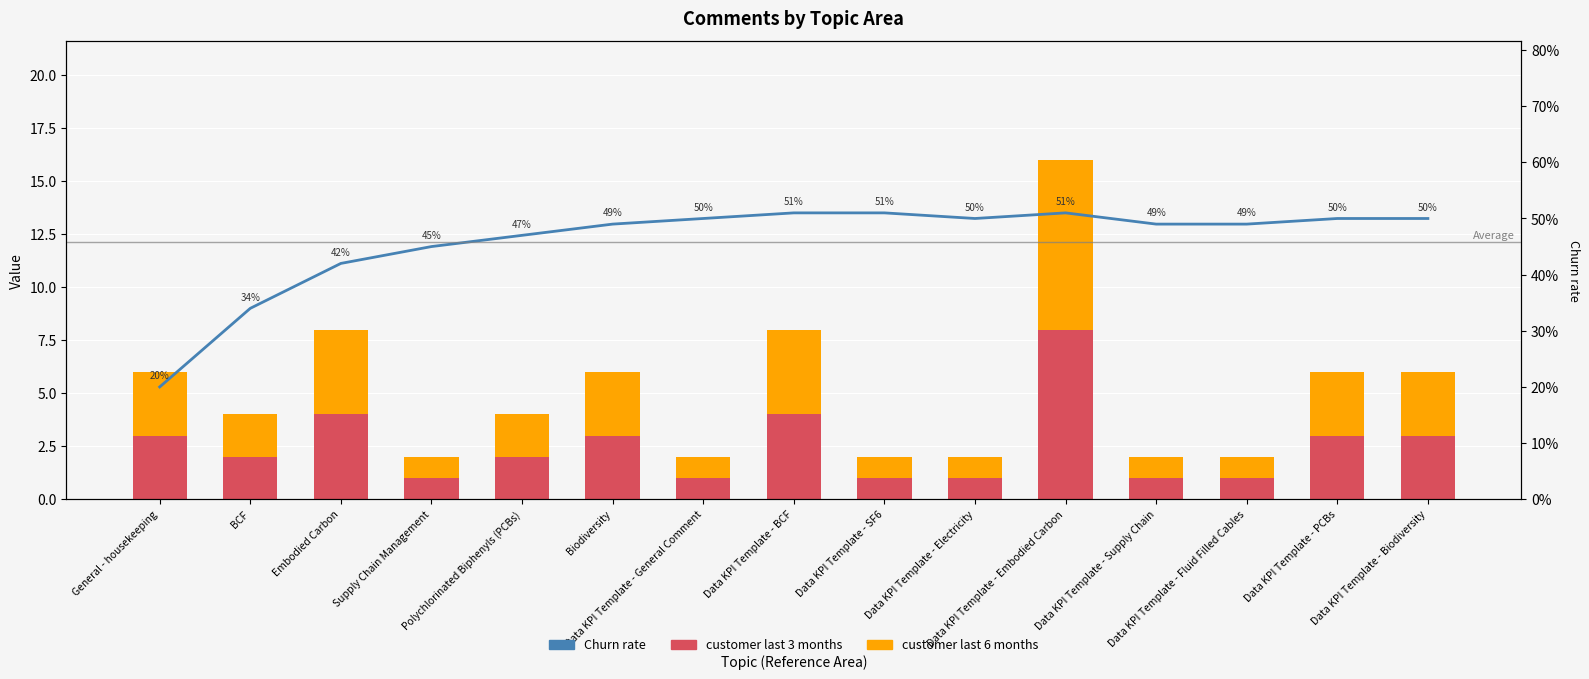

Reading left to right, list all the values displayed in this chart.

customer last 3 months: General - housekeeping=3	BCF=2	Embodied Carbon=4	Supply Chain Management=1	Polychlorinated Biphenyls (PCBs)=2	Biodiversity=3	Data KPI Template - General Comment=1	Data KPI Template - BCF=4	Data KPI Template - SF6=1	Data KPI Template - Electricity=1	Data KPI Template - Embodied Carbon=8	Data KPI Template - Supply Chain=1	Data KPI Template - Fluid Filled Cables=1	Data KPI Template - PCBs=3	Data KPI Template - Biodiversity=3
customer last 6 months: General - housekeeping=3	BCF=2	Embodied Carbon=4	Supply Chain Management=1	Polychlorinated Biphenyls (PCBs)=2	Biodiversity=3	Data KPI Template - General Comment=1	Data KPI Template - BCF=4	Data KPI Template - SF6=1	Data KPI Template - Electricity=1	Data KPI Template - Embodied Carbon=8	Data KPI Template - Supply Chain=1	Data KPI Template - Fluid Filled Cables=1	Data KPI Template - PCBs=3	Data KPI Template - Biodiversity=3
Churn rate: General - housekeeping=20	BCF=34	Embodied Carbon=42	Supply Chain Management=45	Polychlorinated Biphenyls (PCBs)=47	Biodiversity=49	Data KPI Template - General Comment=50	Data KPI Template - BCF=51	Data KPI Template - SF6=51	Data KPI Template - Electricity=50	Data KPI Template - Embodied Carbon=51	Data KPI Template - Supply Chain=49	Data KPI Template - Fluid Filled Cables=49	Data KPI Template - PCBs=50	Data KPI Template - Biodiversity=50